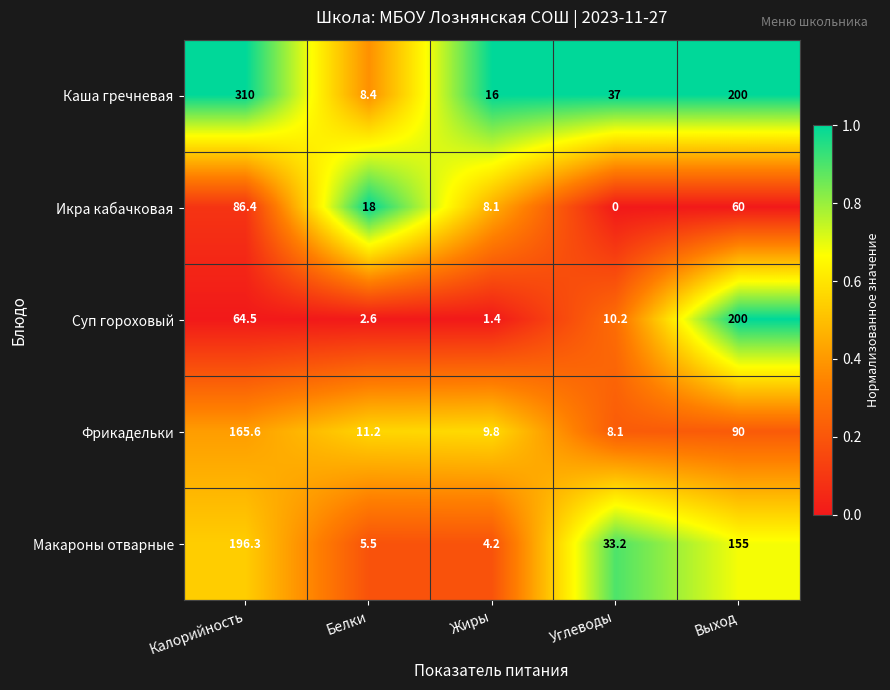

What is the sum of all Макароны отварные values?

394.2